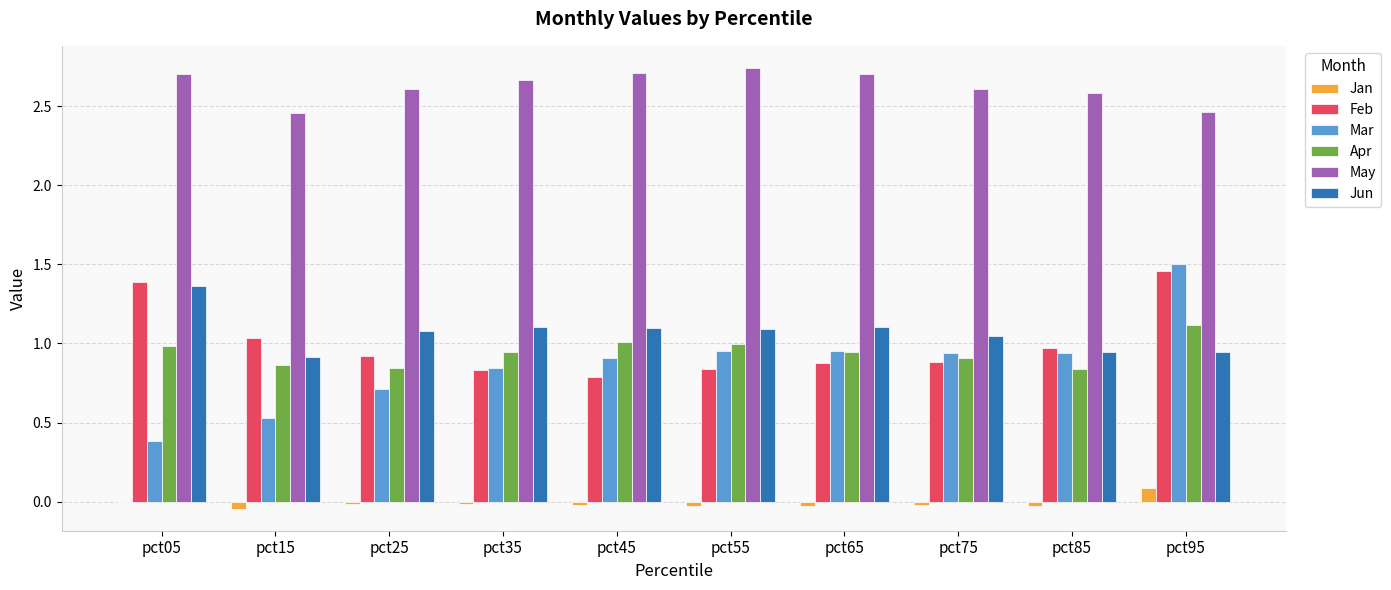

What is the difference between the Jan values at pct45 and pct95?

0.1